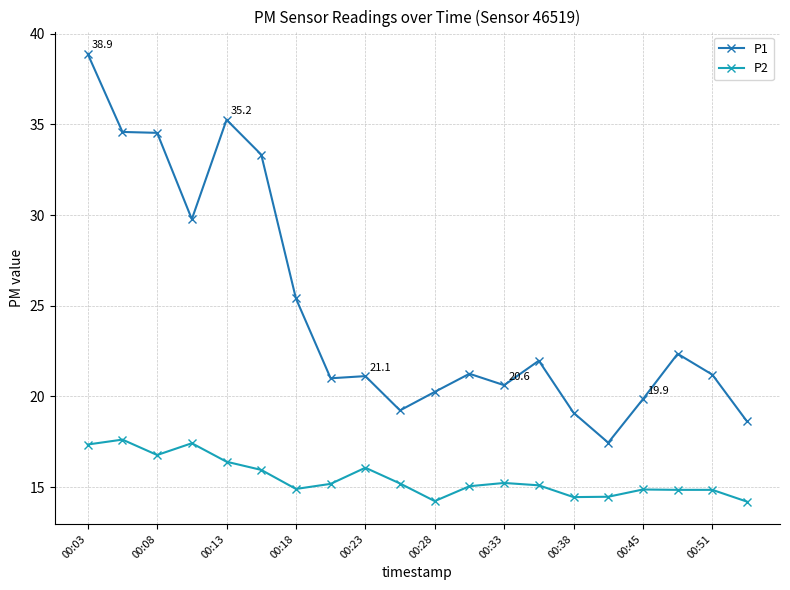

Rank the series by their maximum value, from highest to lowest.

P1, P2